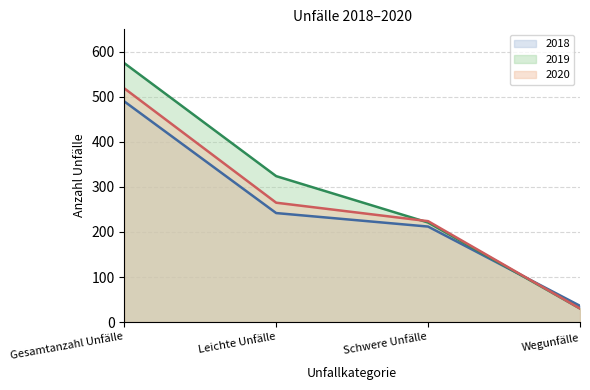

What is the difference between the highest and lowest values at Schwere Unfälle?

12